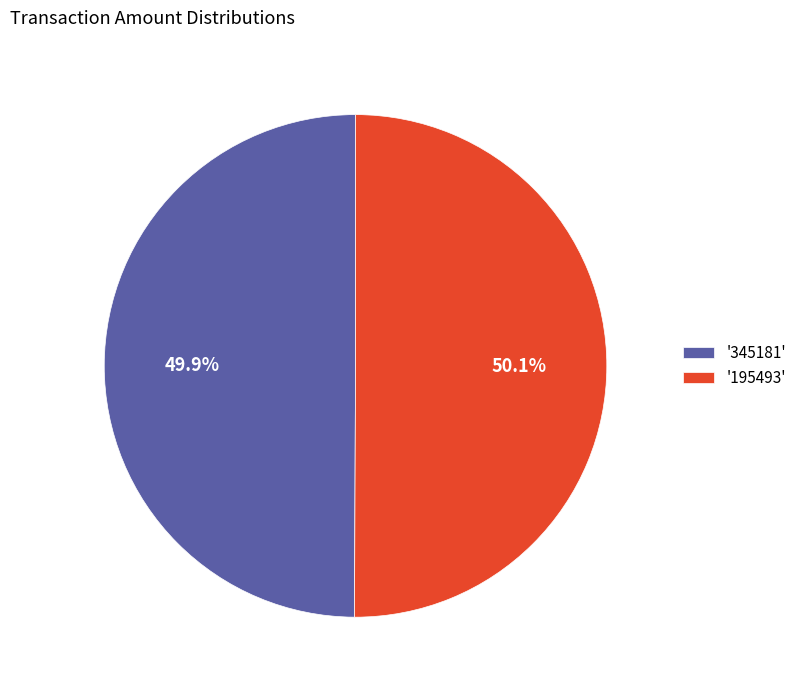

Is there a majority slice in this chart?

Yes